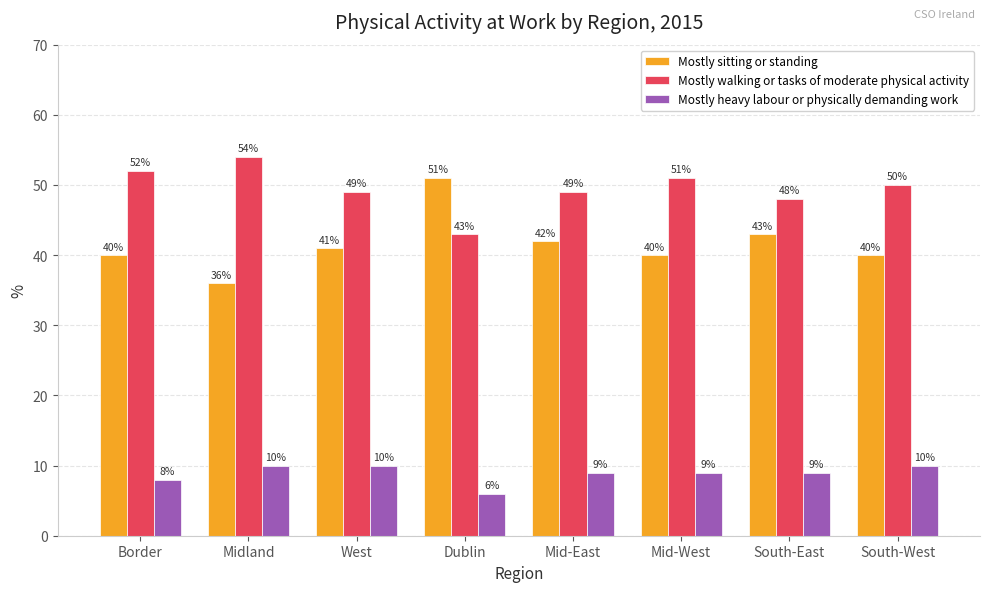

Reading left to right, what are all the values shown in this chart?

Mostly sitting or standing: 40	36	41	51	42	40	43	40
Mostly walking or tasks of moderate physical activity: 52	54	49	43	49	51	48	50
Mostly heavy labour or physically demanding work: 8	10	10	6	9	9	9	10